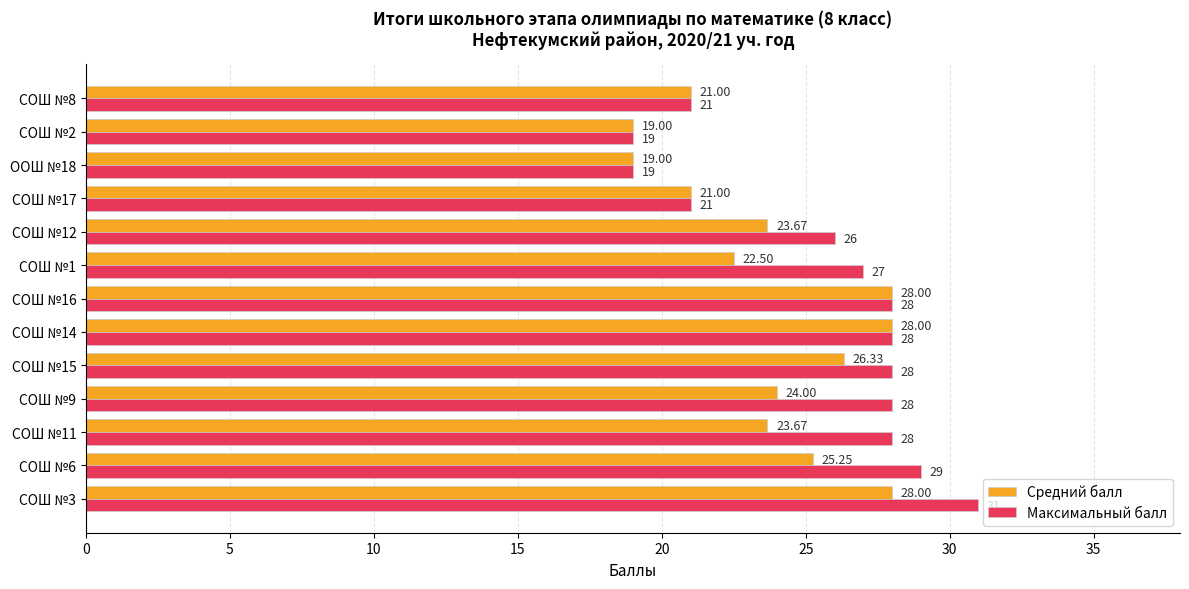

Which series changed the most between СОШ №12 and ООШ №18?

Максимальный балл